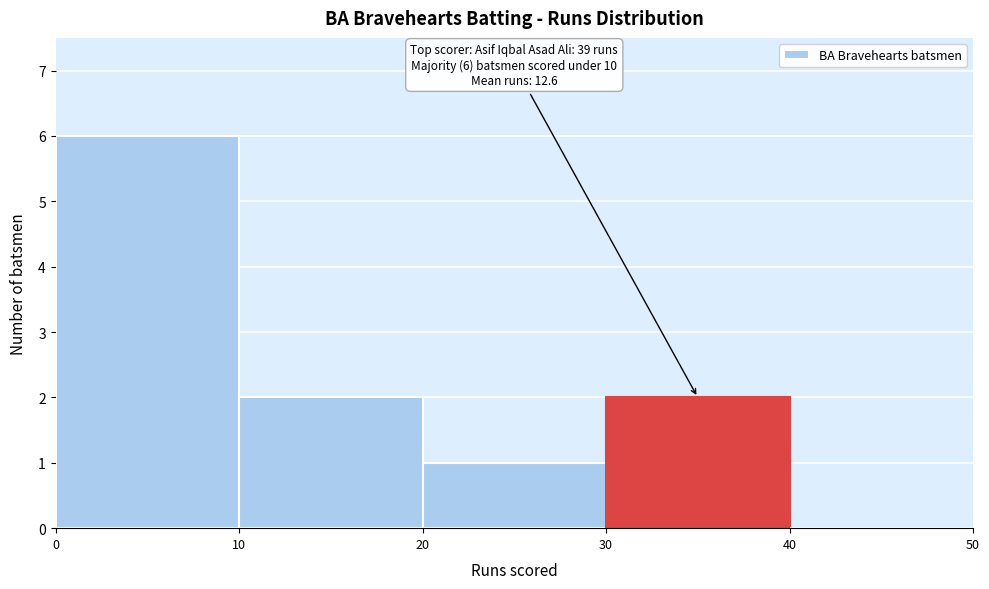

Over which range of the x-axis is the bar tallest?

0 to 10